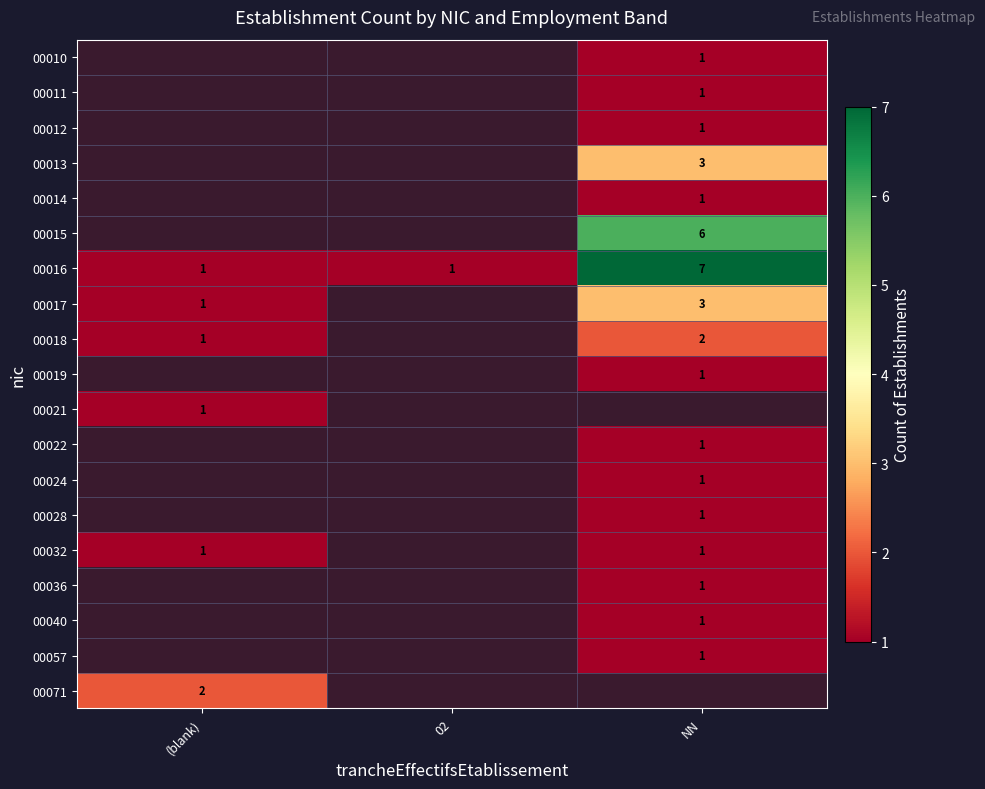

Count the number of categories in the chart.

3